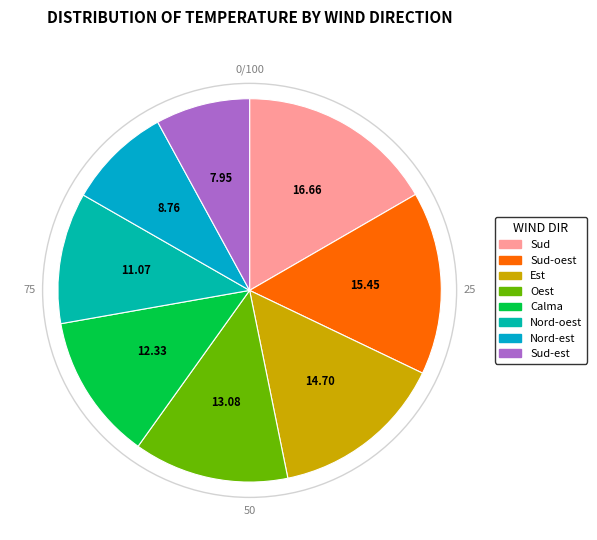

What is the smallest slice in the pie chart?

Sud-est